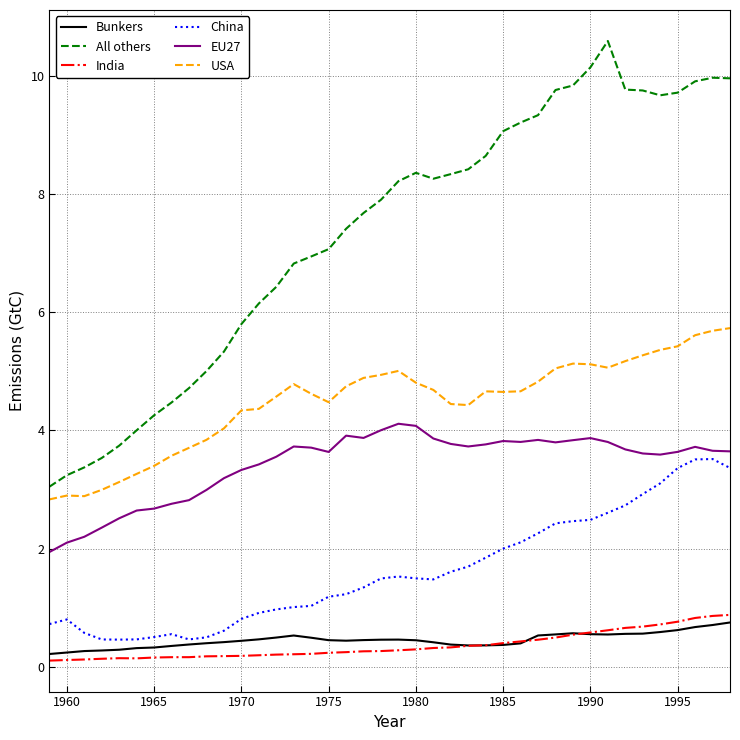

What are all the series names shown in the legend?

Bunkers, All others, India, China, EU27, USA